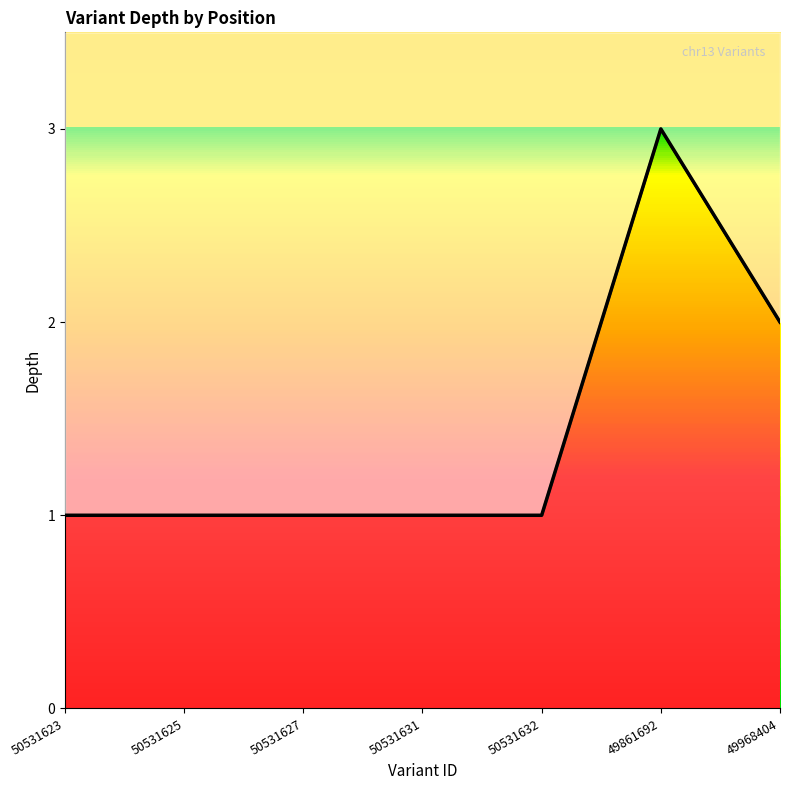

What is the sum of the values at 50531632 and 50531631?

2